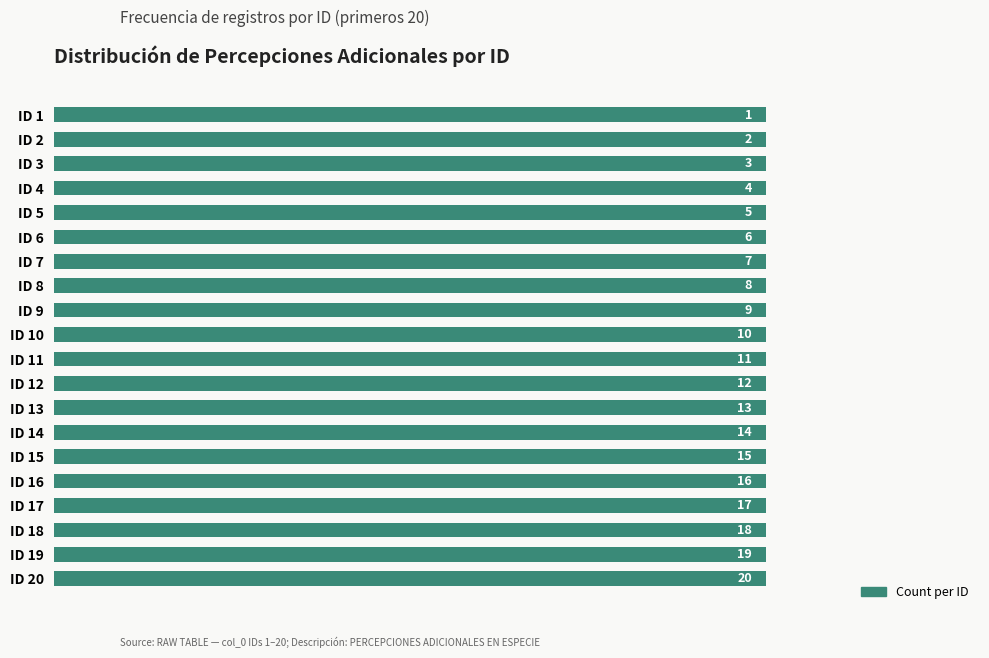

Reading left to right, extract all data points from this chart.

1	2	3	4	5	6	7	8	9	10	11	12	13	14	15	16	17	18	19	20